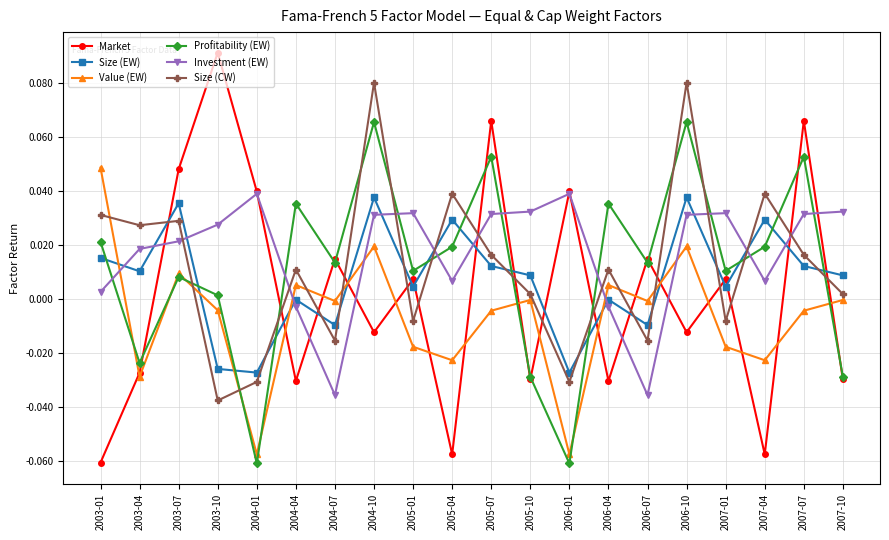

What position from the right is 2004-01?

16